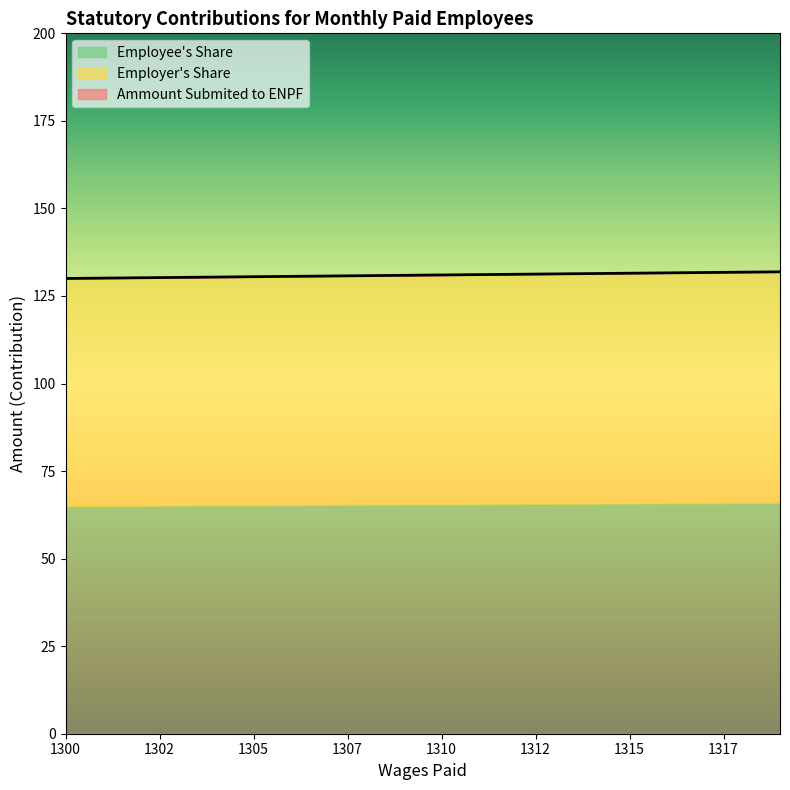

What is the value of the Employer's Share point at the 4th from the left?

65.2